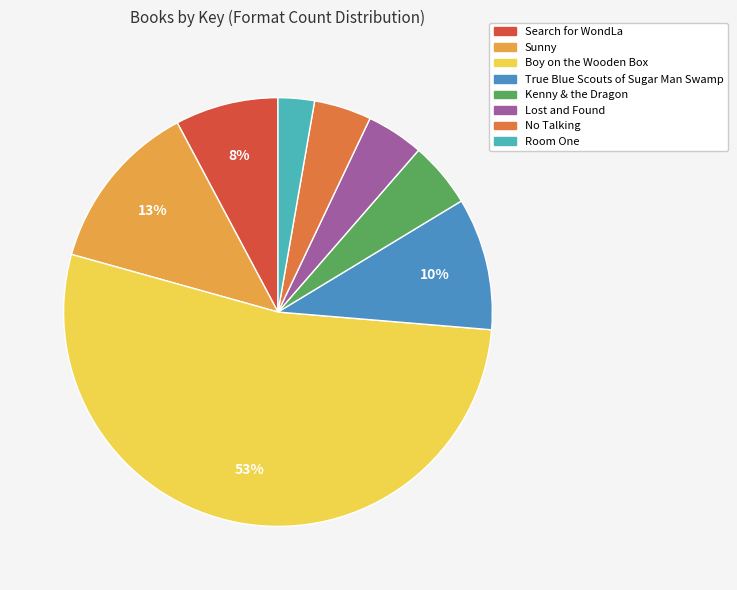

Is it true that No Talking is 12% of the pie?

False